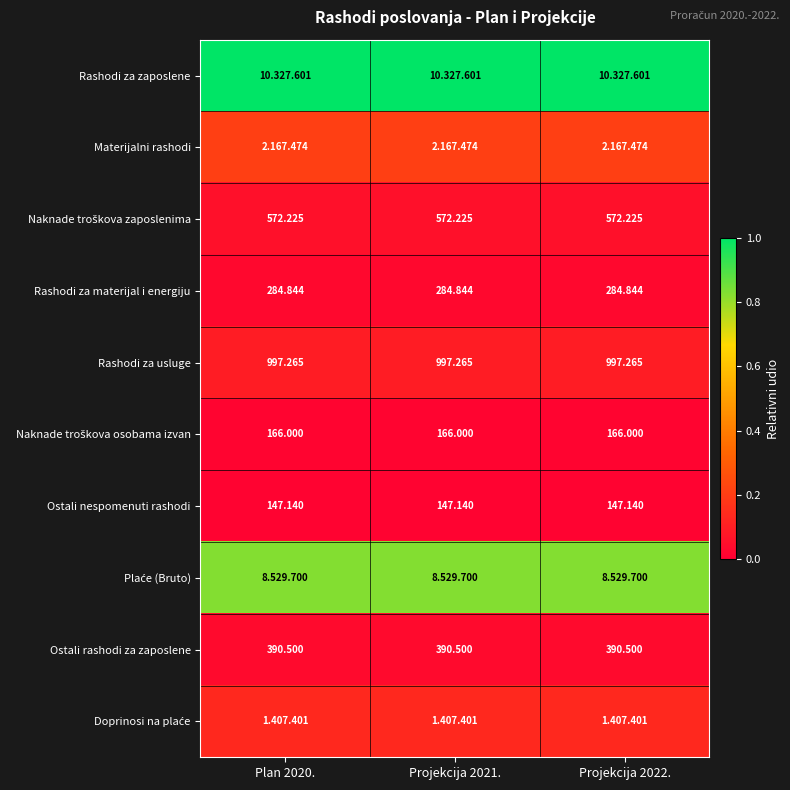

Is the value of Ostali nespomenuti rashodi at Plan 2020. greater than the value of Rashodi za usluge at Projekcija 2021.?

No